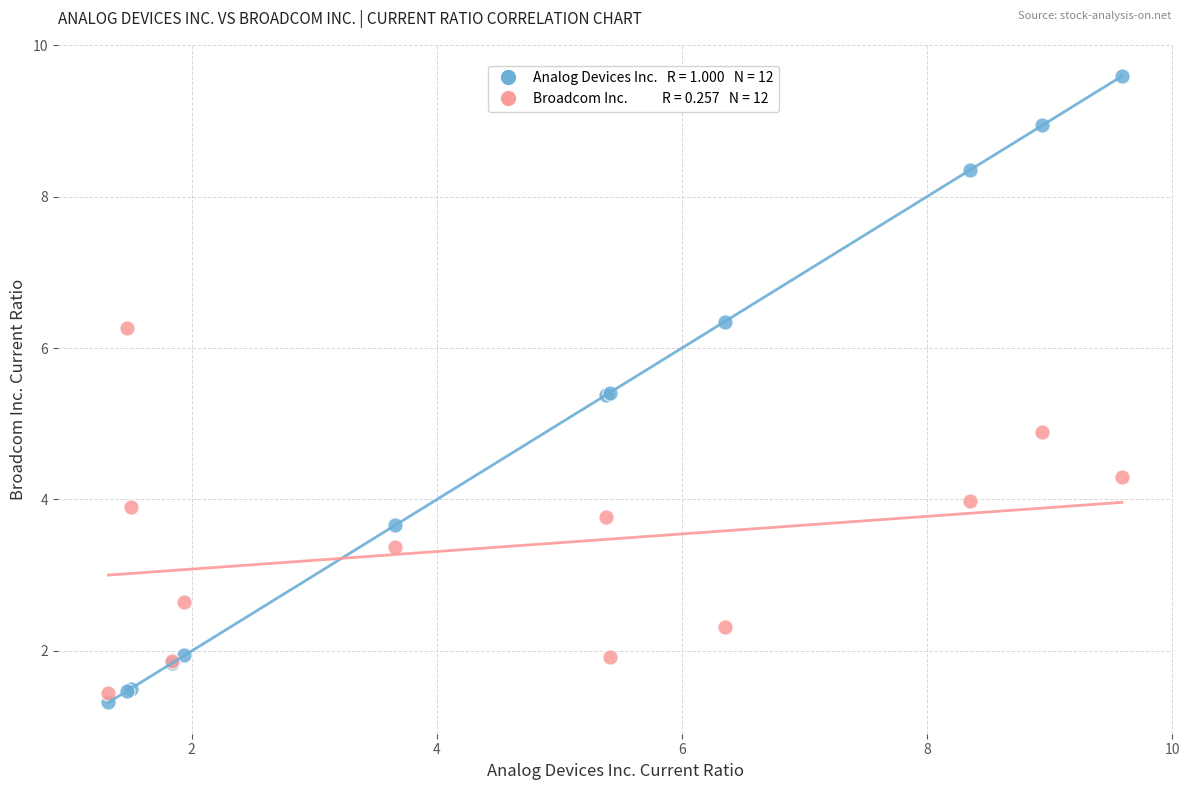

Across all series, what Y value is closest to 5?

4.9